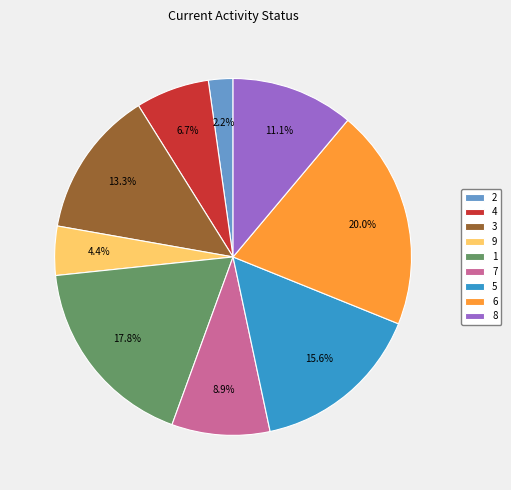

Count the number of slices in the pie.

9